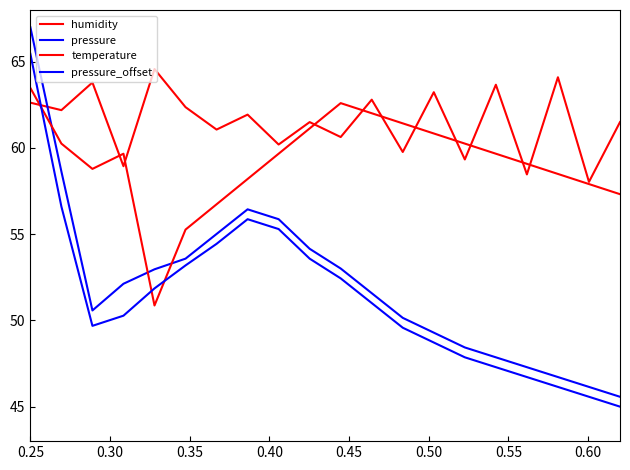

True or false: pressure_offset and temperature intersect in this chart.

True